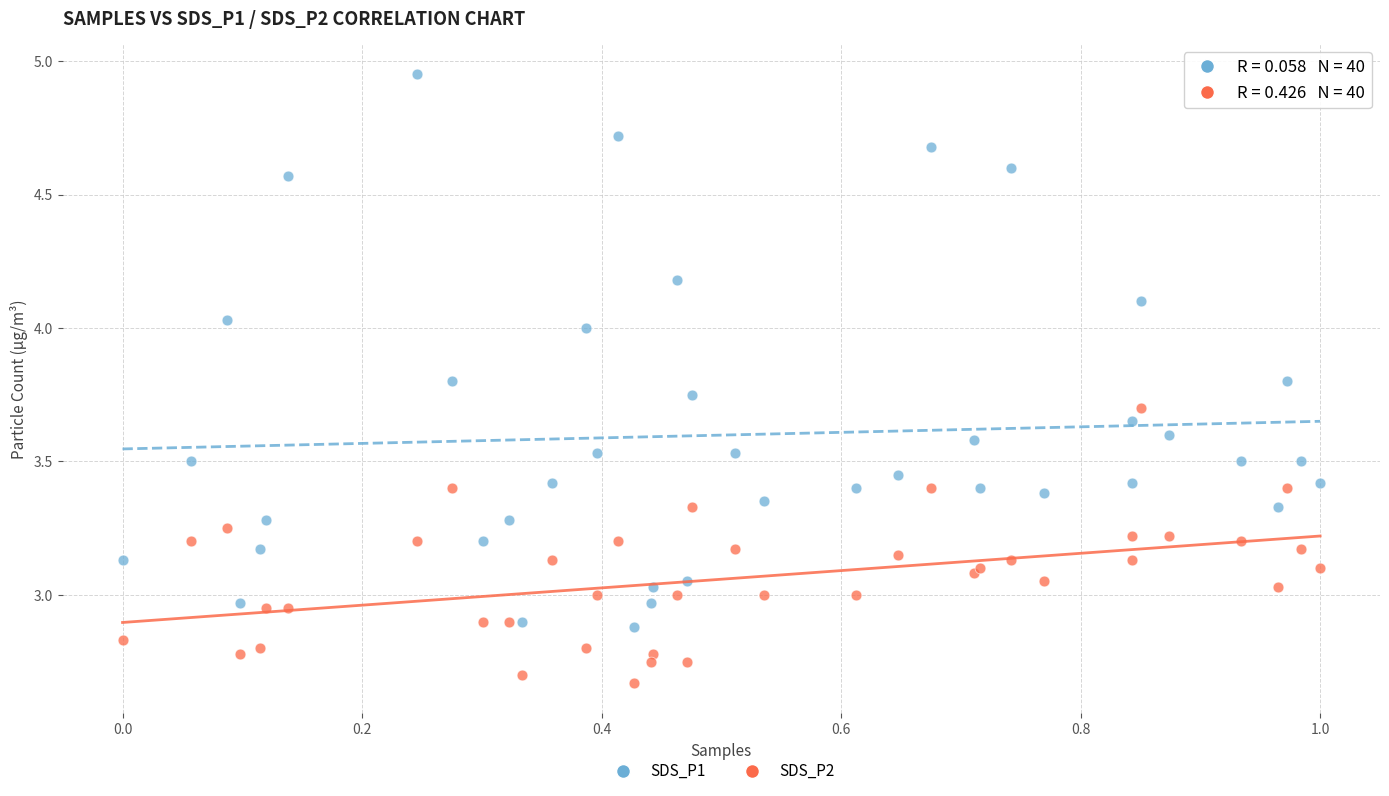

Which series contains the lowest Y value?

SDS_P2